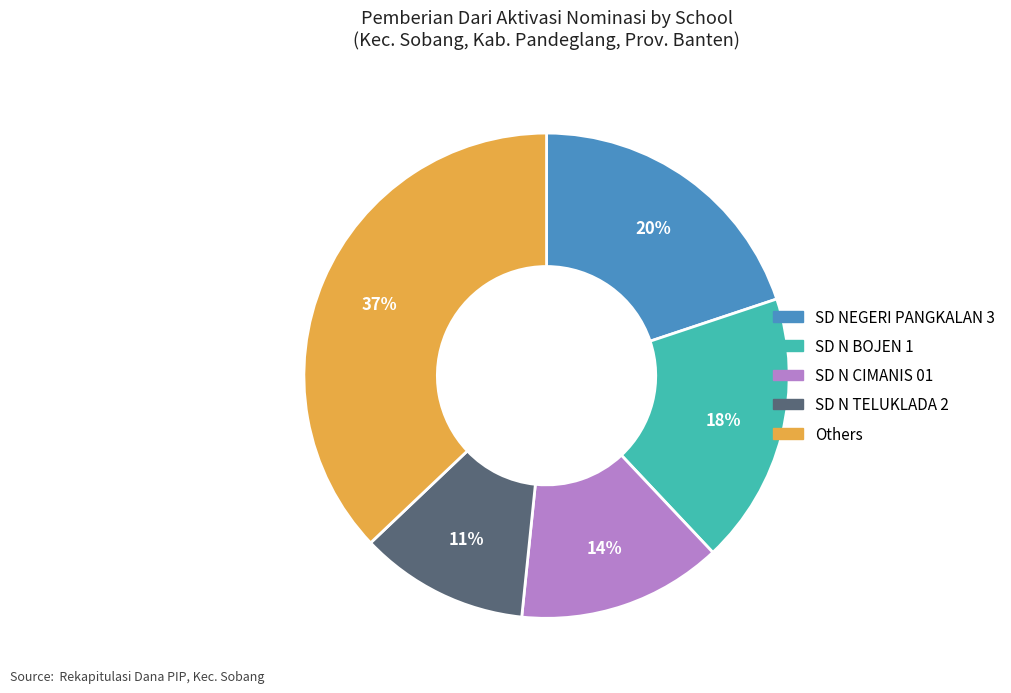

To the nearest percent, what is the difference between the largest and smallest slice percentages?

26%